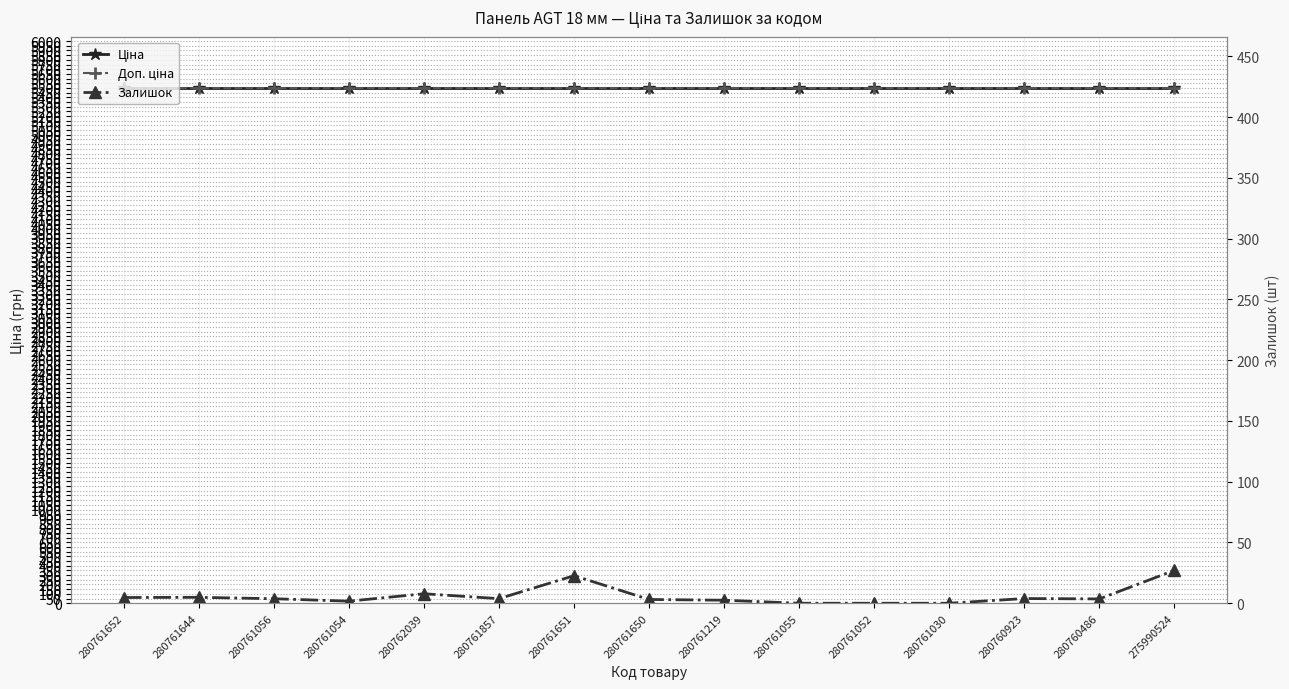

How many data points in Залишок (вісь) are above 48?

7